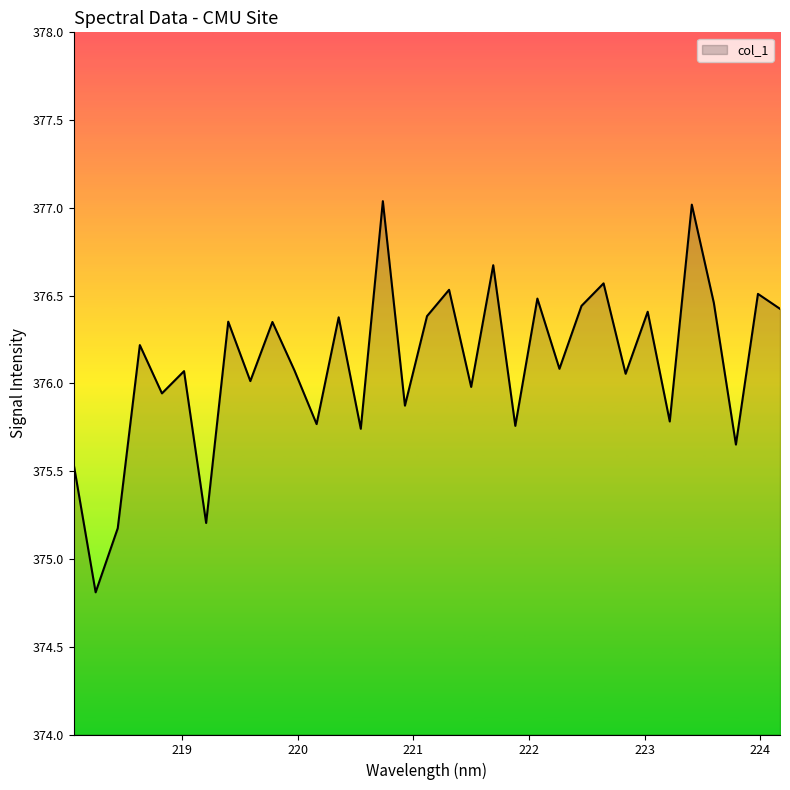

Does the chart display data point markers on the line(s)?

No